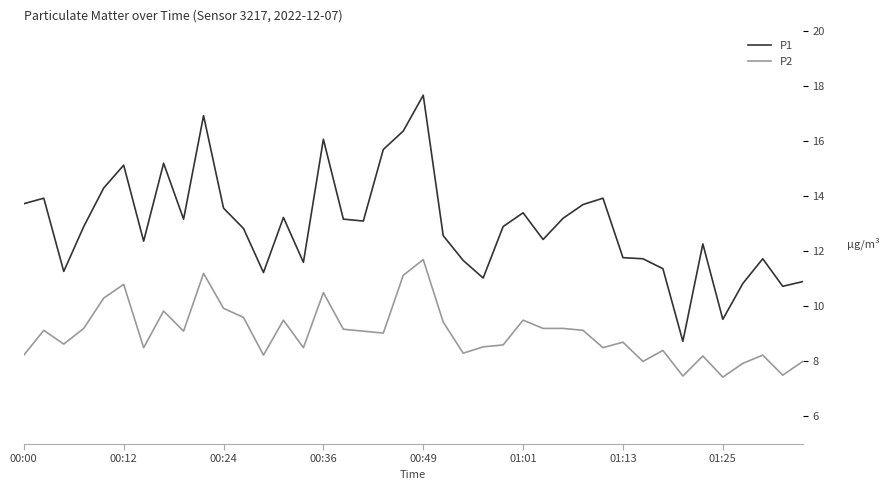

What are all the series names shown in the legend?

P1, P2